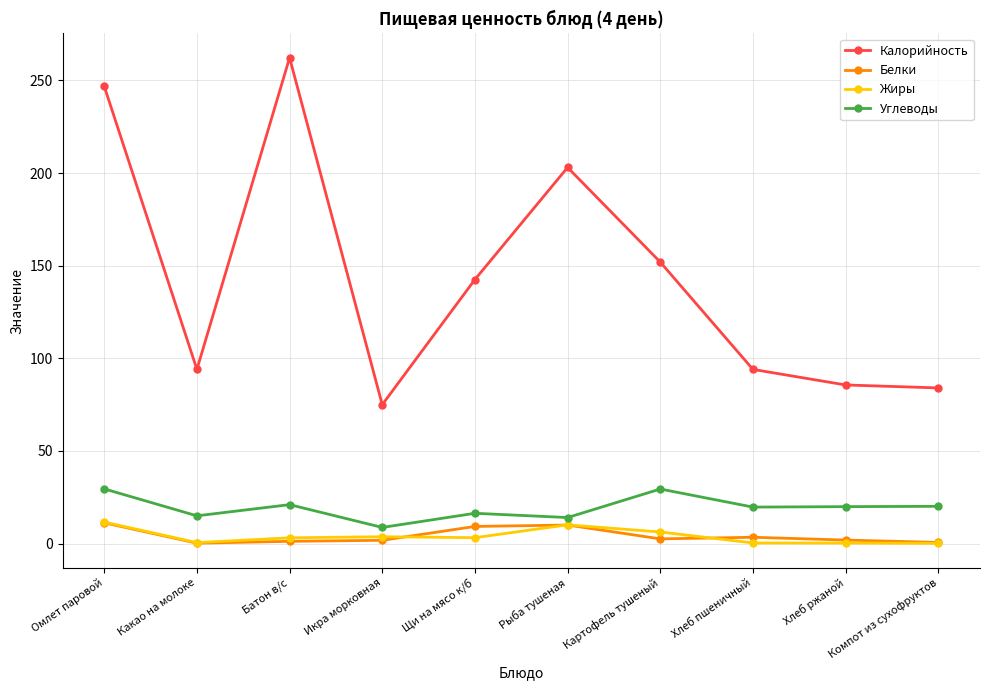

What is the sum of the Калорийность values at Икра морковная and Компот из сухофруктов?

159.0